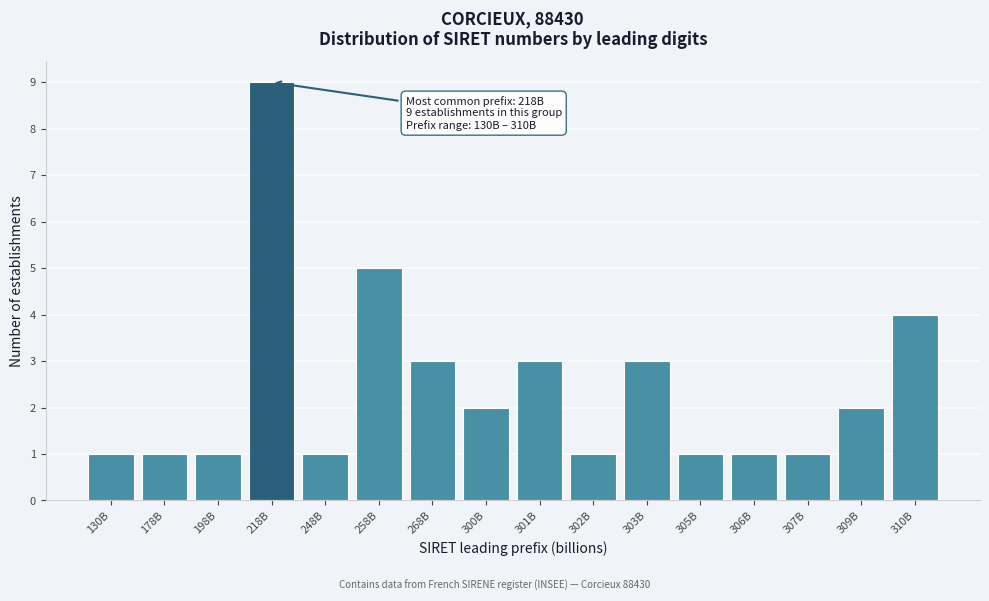

Reading left to right, what are all the values shown in this chart?

1	1	1	9	1	5	3	2	3	1	3	1	1	1	2	4